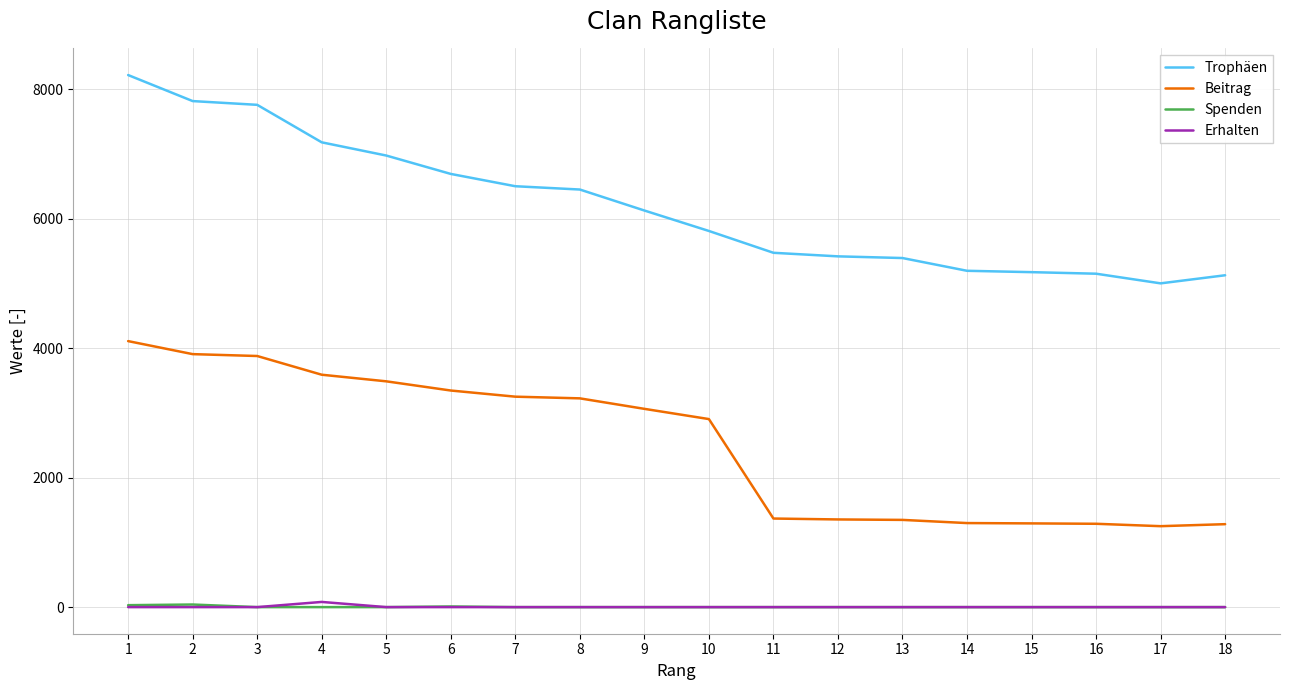

The value of Erhalten at 10 is 0. True or false?

True